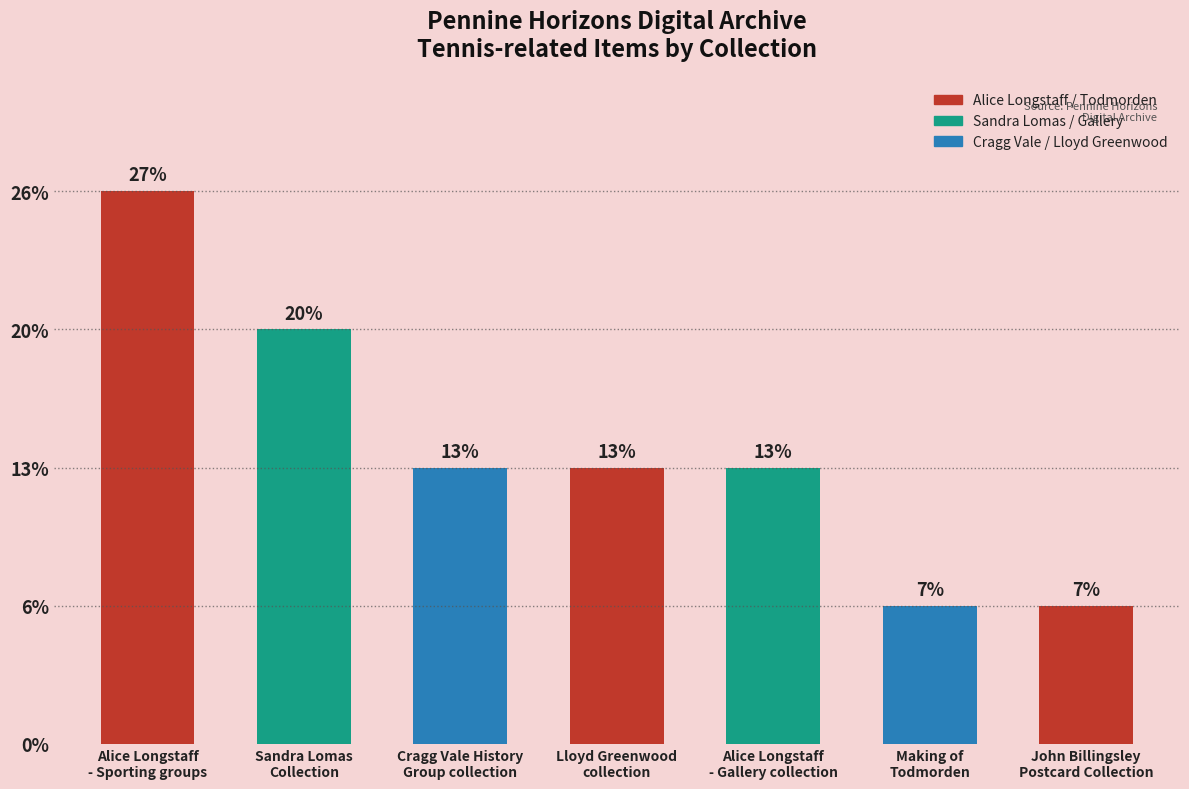

What position from the right is Lloyd Greenwood
collection?

4